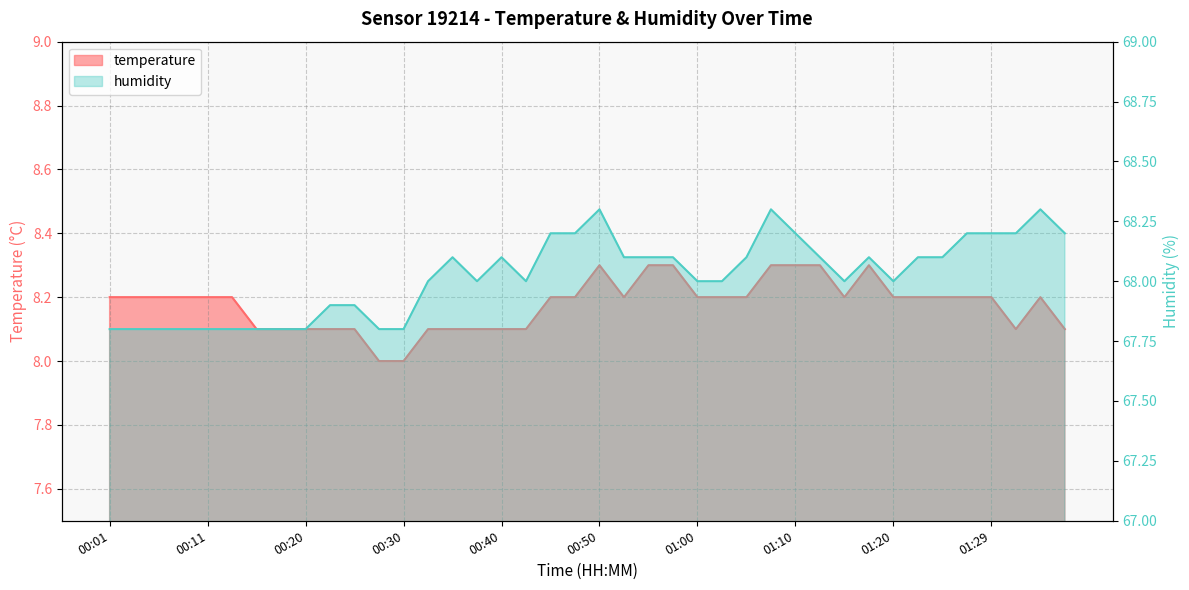

True or false: humidity and temperature intersect in this chart.

False